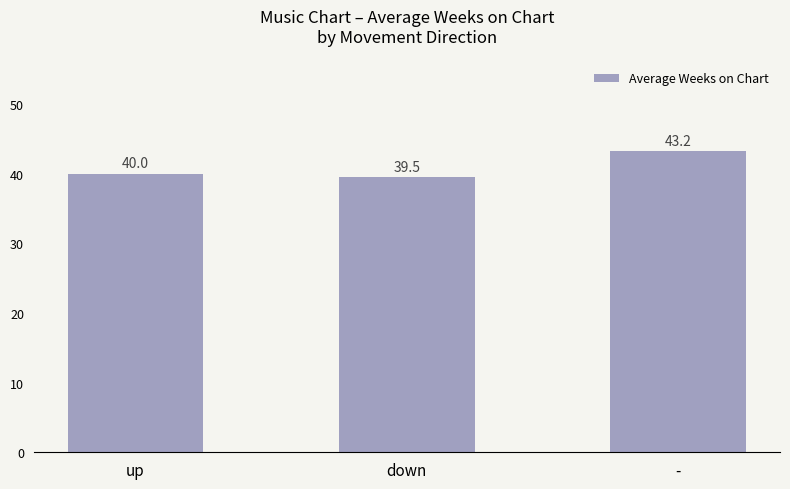

Is it true that the value at up is 21.4?

False